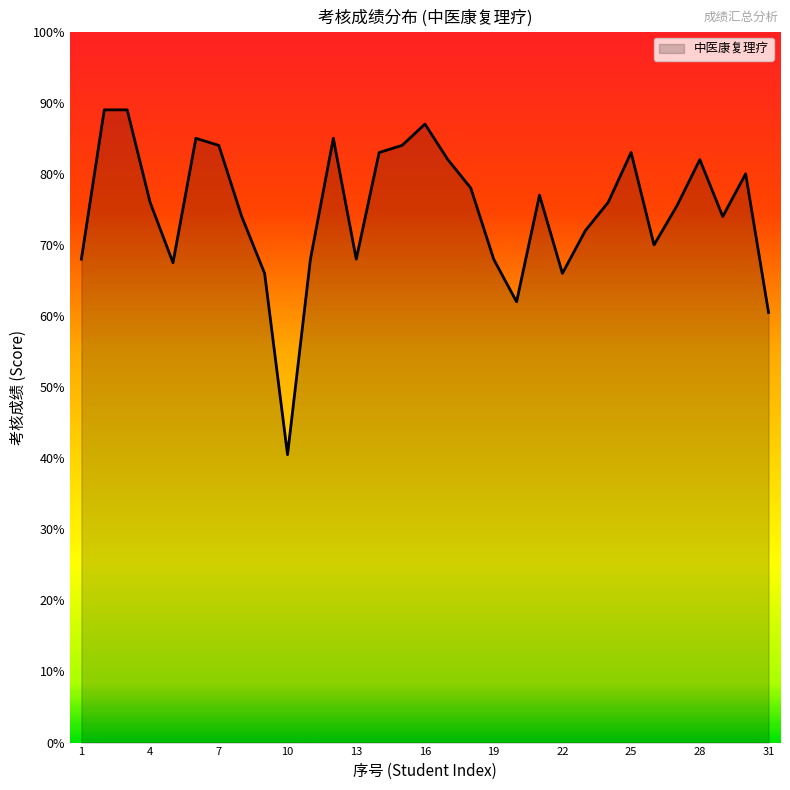

What is the minimum value shown in the chart?

40.5